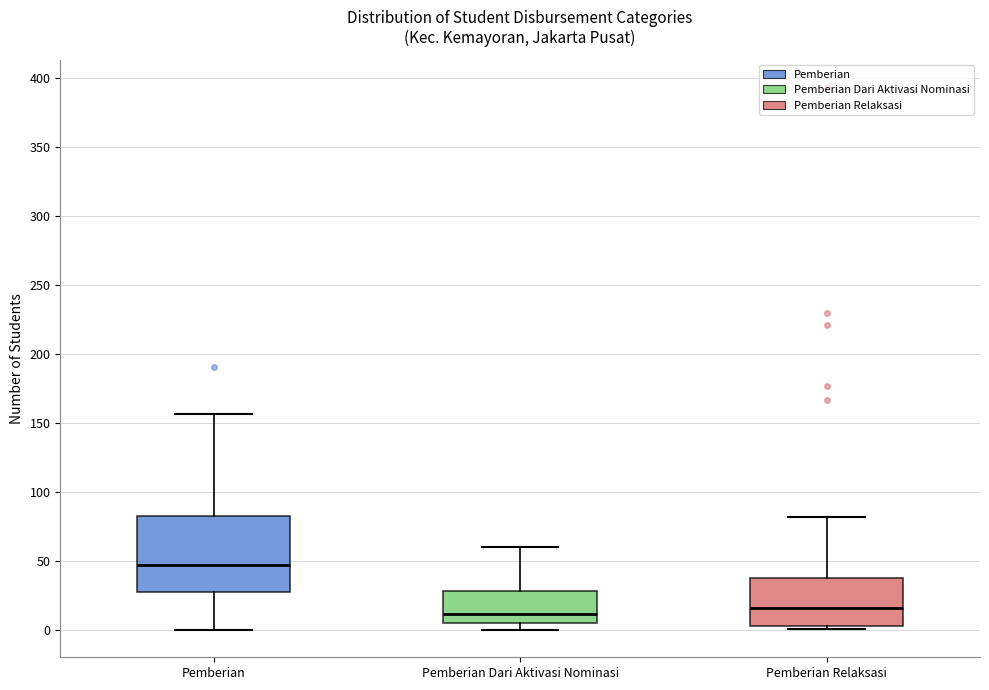

Comparing the boxes themselves (not the whiskers), which one is the tallest?

Pemberian